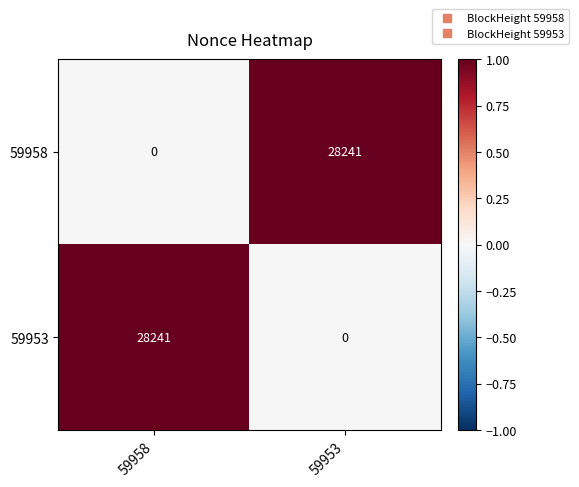

What is the greatest value displayed?

28241